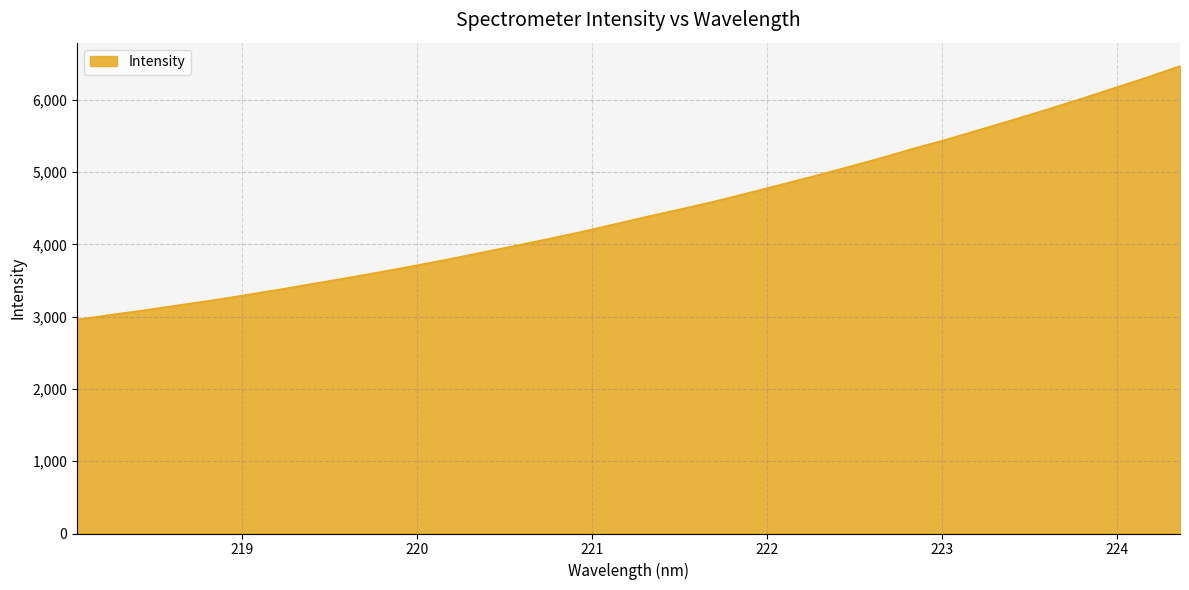

What is the greatest value displayed?

6468.2